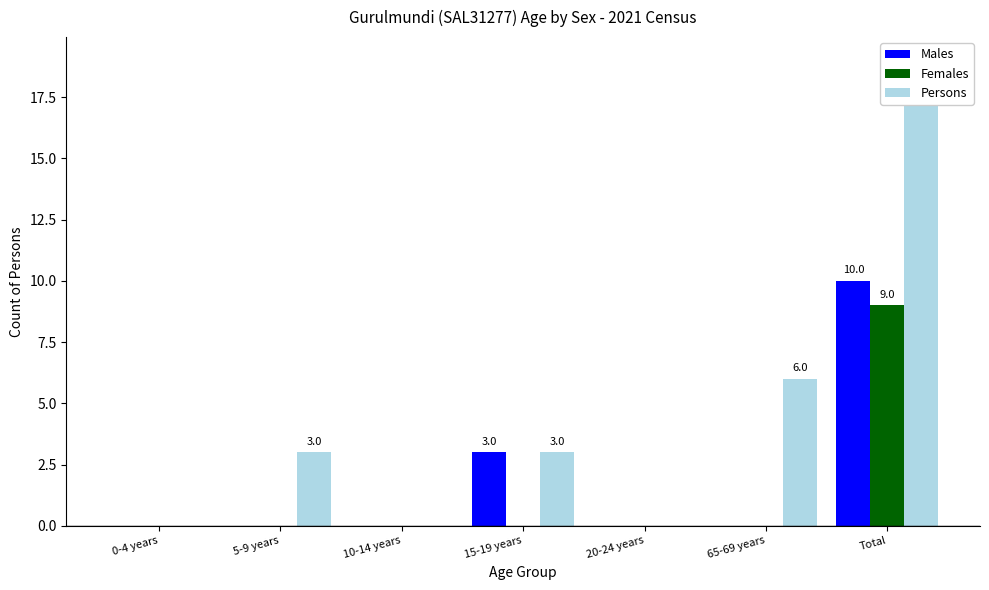

Are the bars grouped side by side (vs. stacked)?

Yes